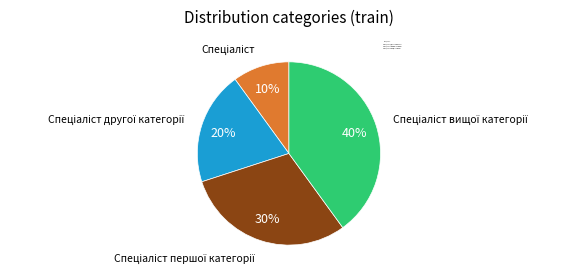

Is there any slice that represents more than half of the pie?

No